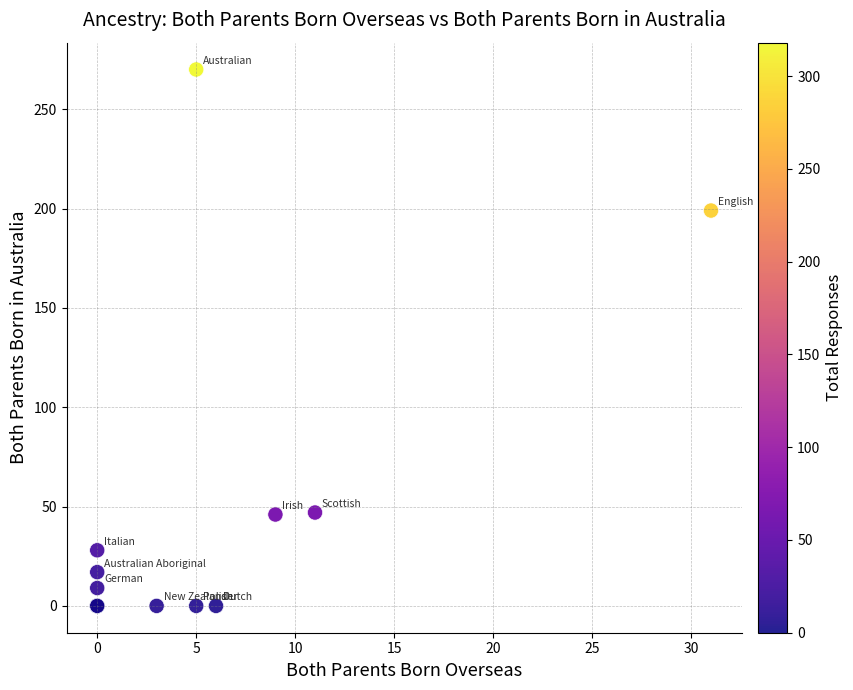

What Y value in the scatter plot is closest to 135?

199